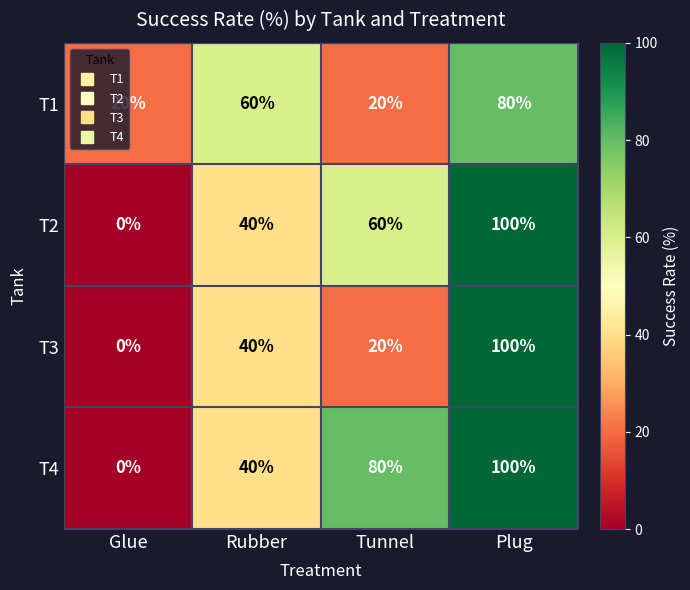

What is the spread (max minus min) of values at Glue?

20